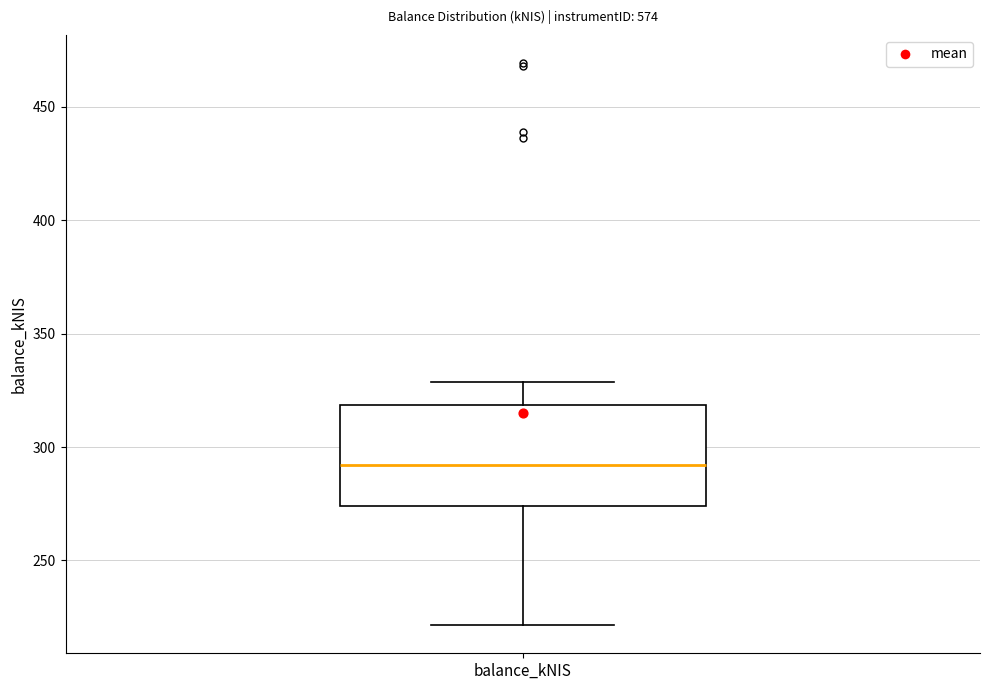

Transcribe this box plot: give where the median line is, the range the box spans, and where the two whiskers end, as read against the y-axis. The values are not printed on the chart, so give them approximately, as read against the axis.

median 290, box 275 to 320, whiskers 220 to 330